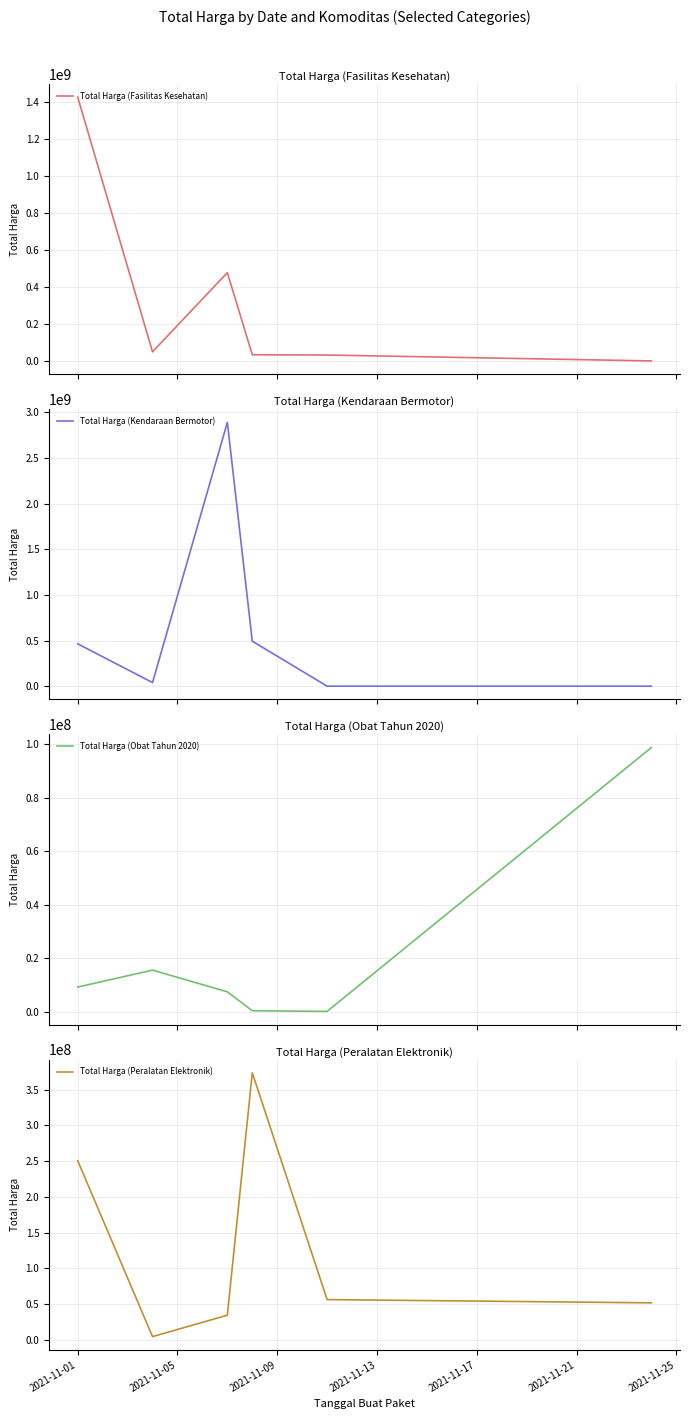

Which series ends up on top after the final intersection of Total Harga (Kendaraan Bermotor) and Total Harga (Fasilitas Kesehatan)?

Total Harga (Fasilitas Kesehatan)